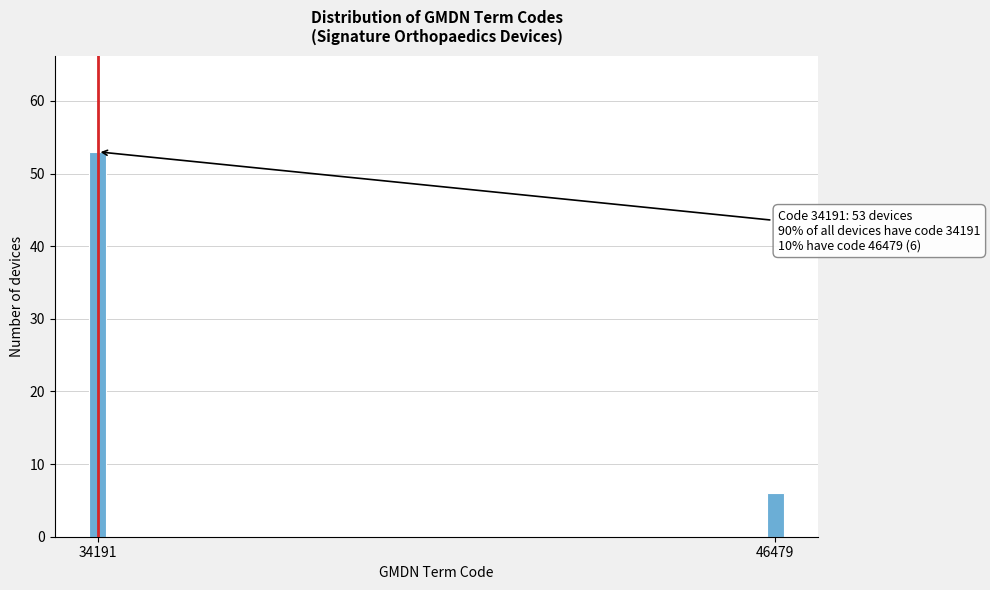

Reading left to right, what are all the values shown in this chart?

53	6